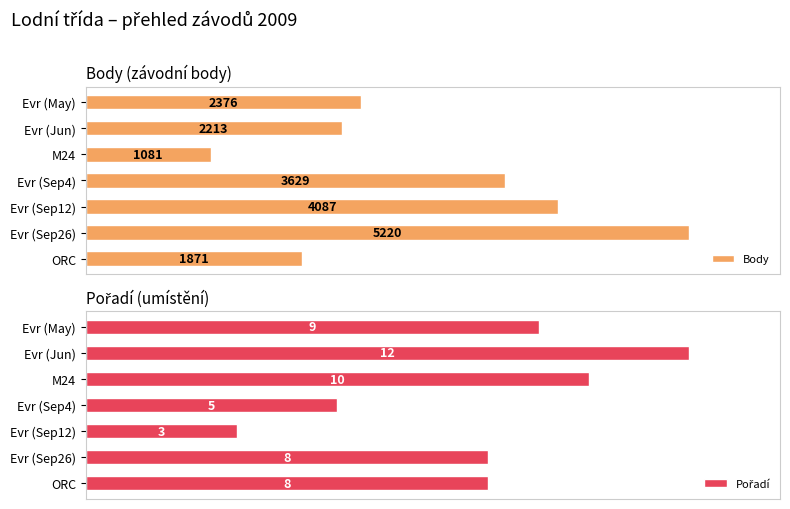

How many groups of bars are there?

7